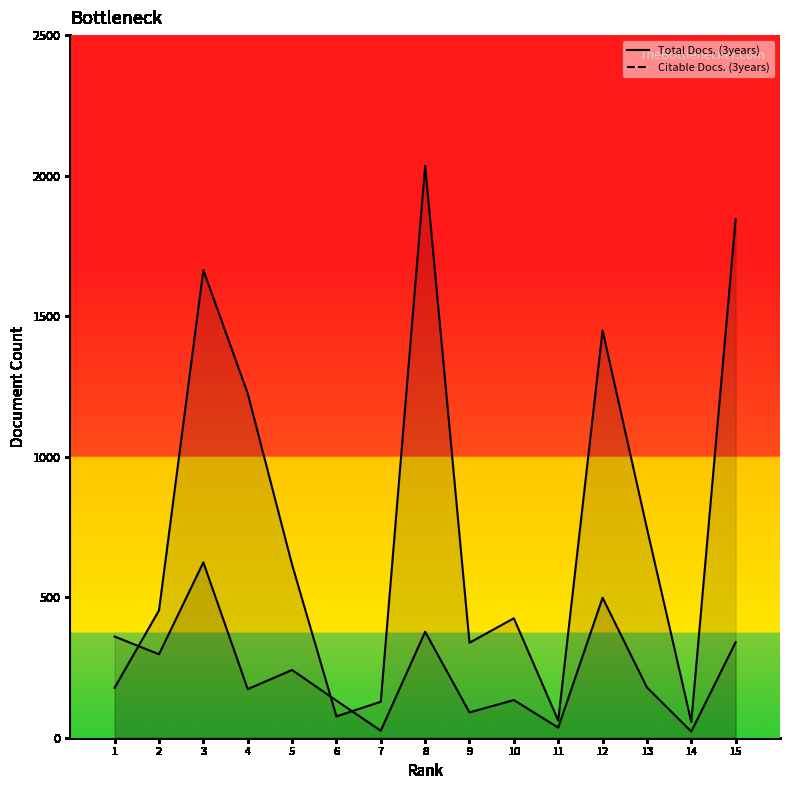

How many interior local valleys does the Total Docs. (3years) series have?

4